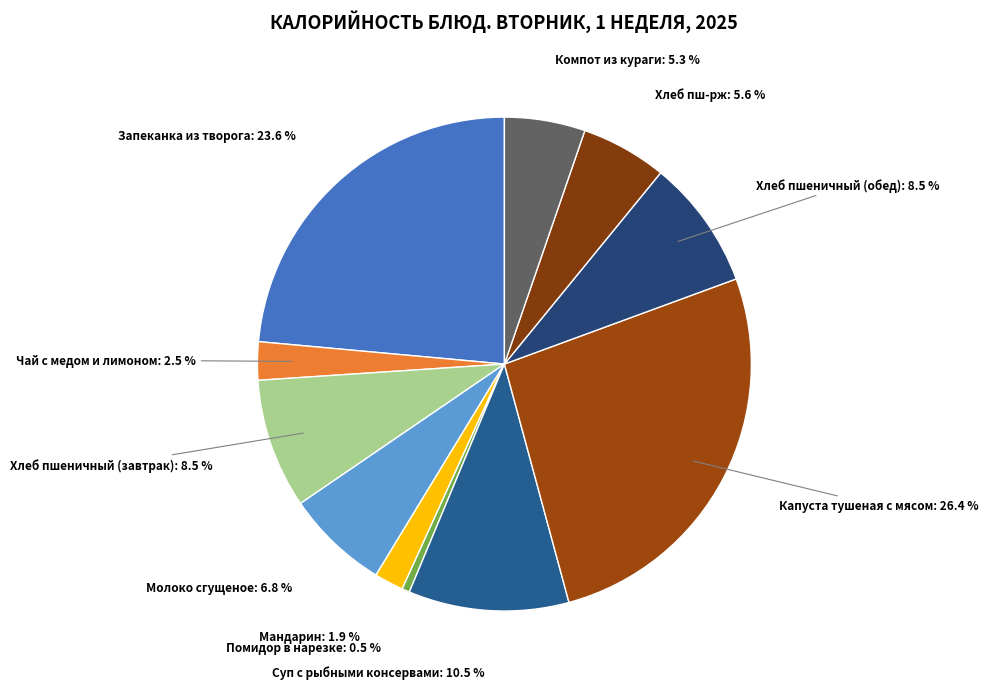

Does Хлеб пш-рж: 5.6 % account for over 50% of the chart?

No